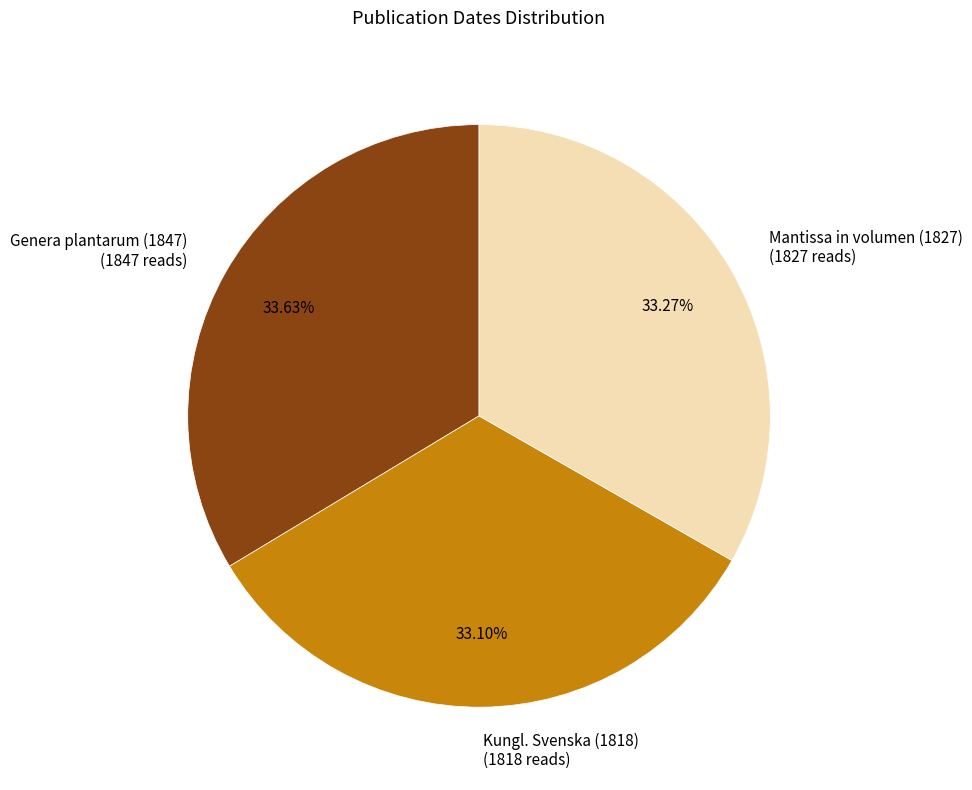

Count the number of slices in the pie.

3